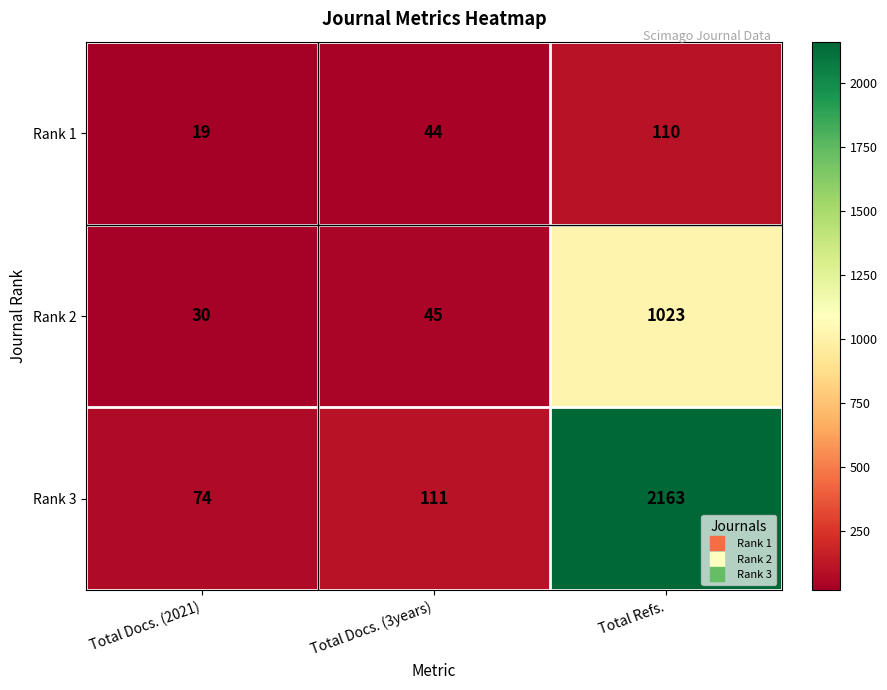

Reading right to left, transcribe all the data shown in this chart.

Rank 1: Total Refs.=110	Total Docs. (3years)=44	Total Docs. (2021)=19
Rank 2: Total Refs.=1023	Total Docs. (3years)=45	Total Docs. (2021)=30
Rank 3: Total Refs.=2163	Total Docs. (3years)=111	Total Docs. (2021)=74